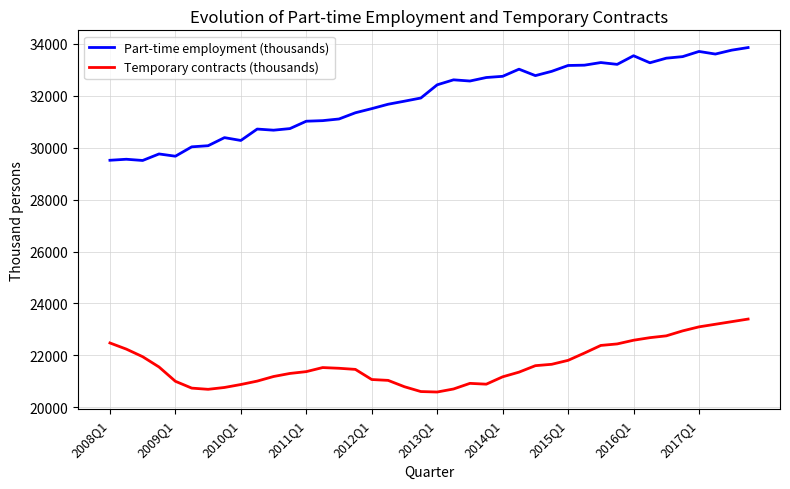

True or false: Part-time employment (thousands) and Temporary contracts (thousands) intersect in this chart.

False